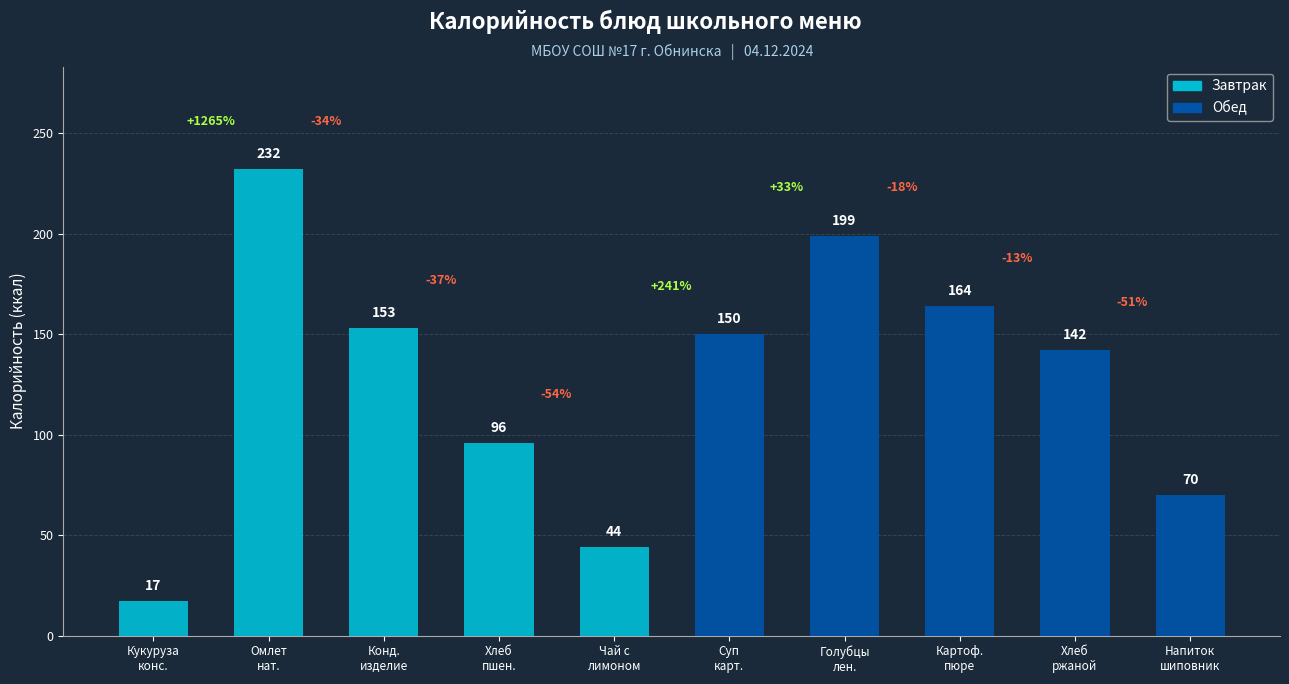

What is the difference between the maximum and minimum values?

215